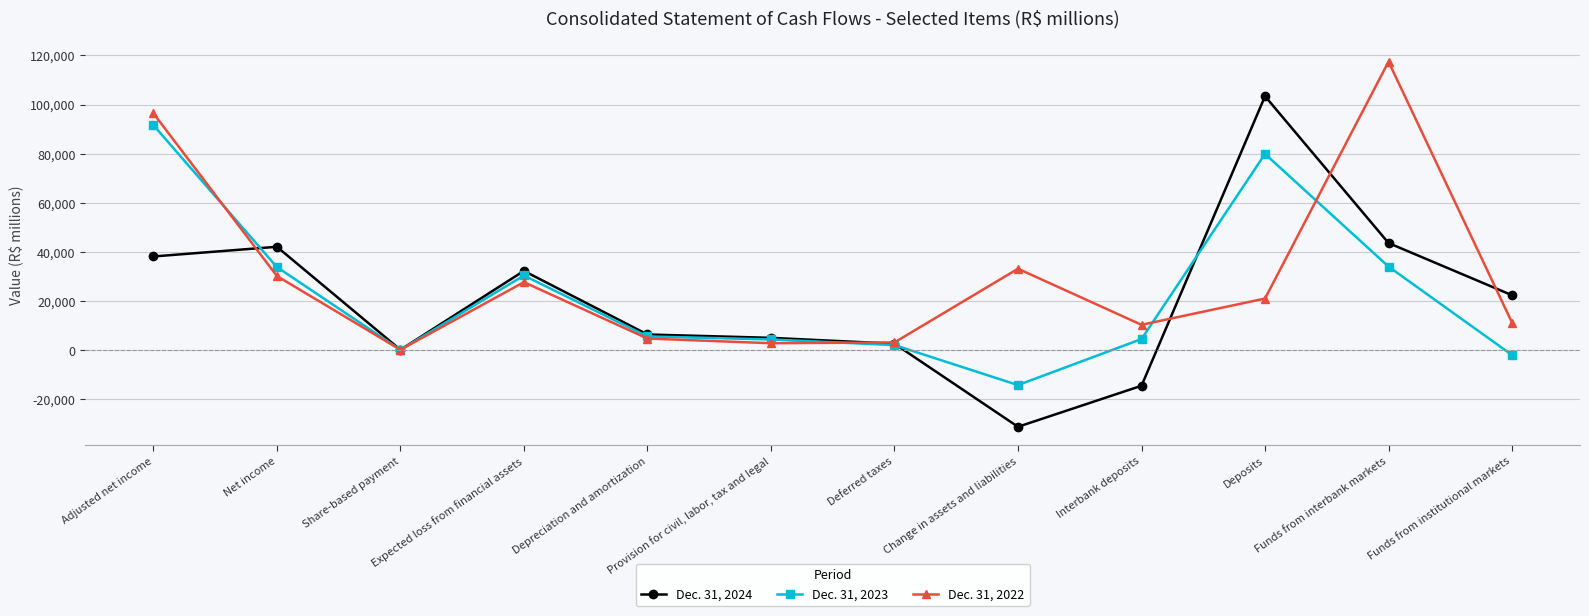

What are all the series names shown in the legend?

Dec. 31, 2024, Dec. 31, 2023, Dec. 31, 2022